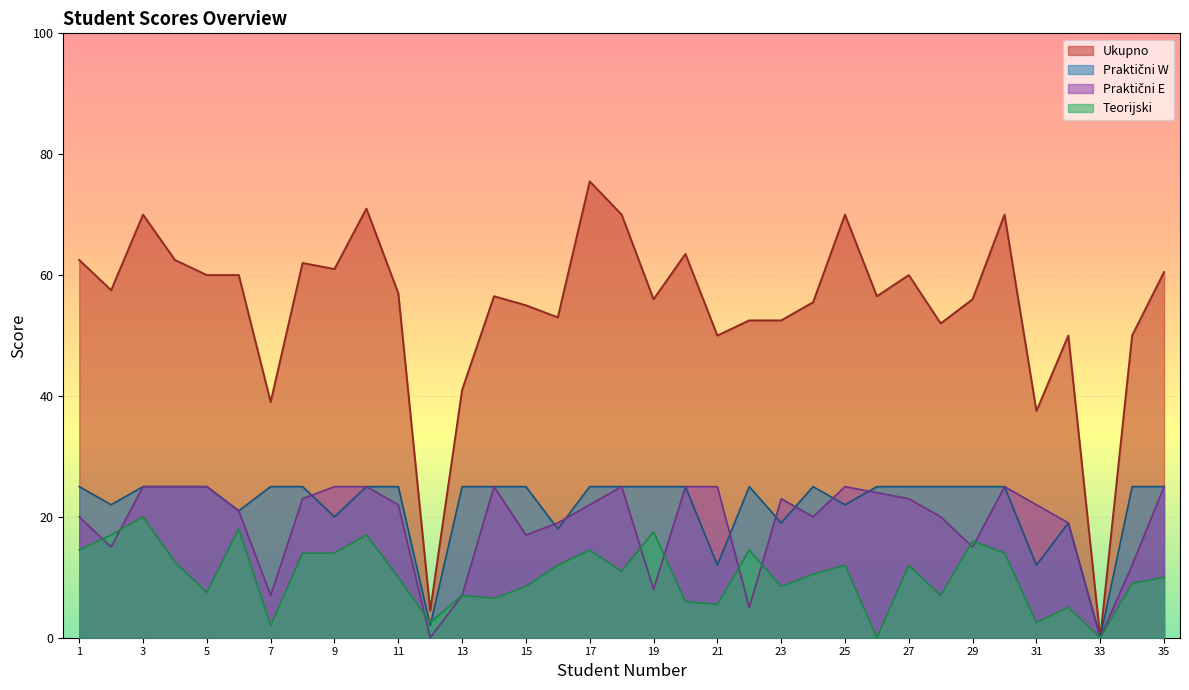

What is the average value of the Ukupno series?

54.6